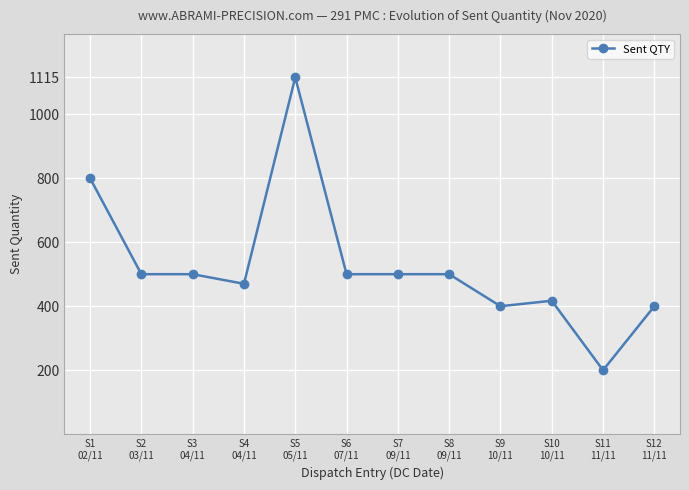

What is the average value?

525